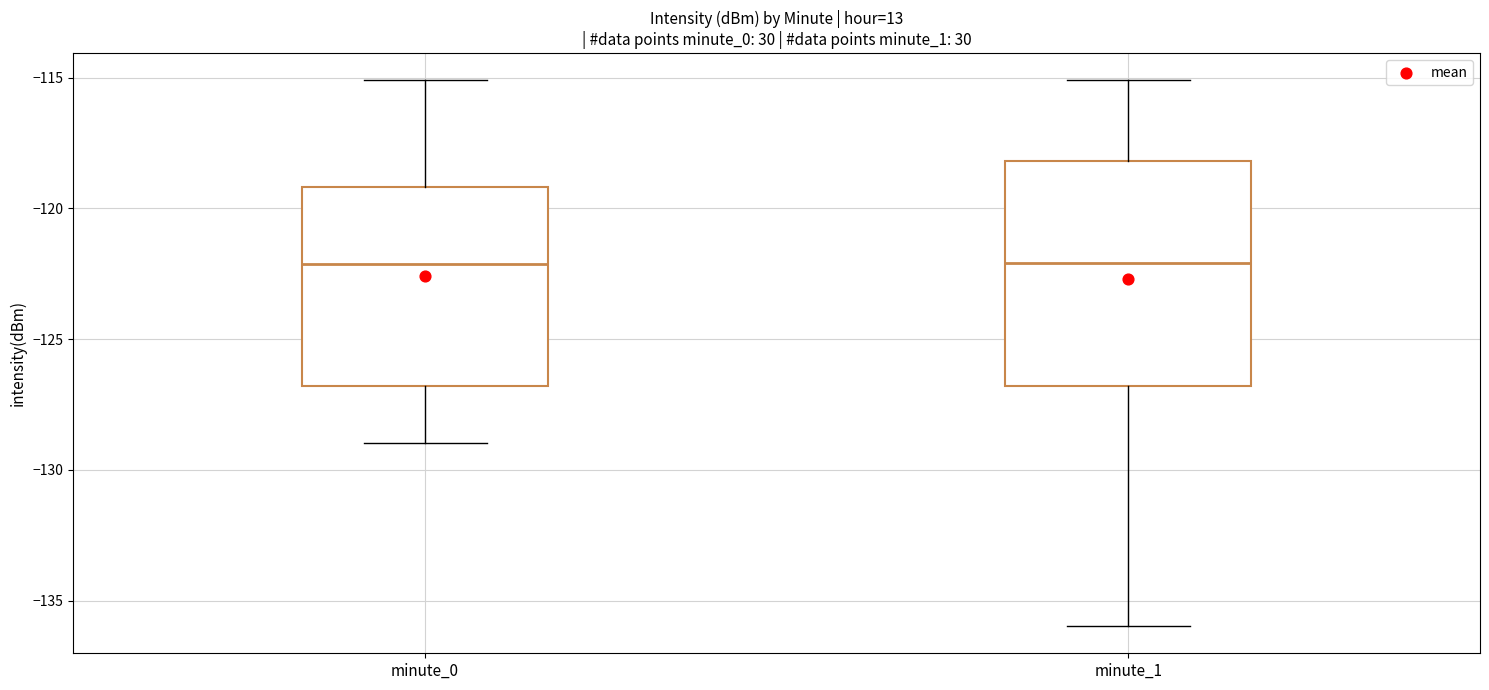

Reading left to right, read every box against the y-axis: the position of its median line, the range the box covers, and the ends of its whiskers. The values are not printed on the chart, so give them approximately, as read against the axis.

minute_0: median -122, box -127 to -119, whiskers -129 to -115
minute_1: median -122, box -127 to -118, whiskers -136 to -115